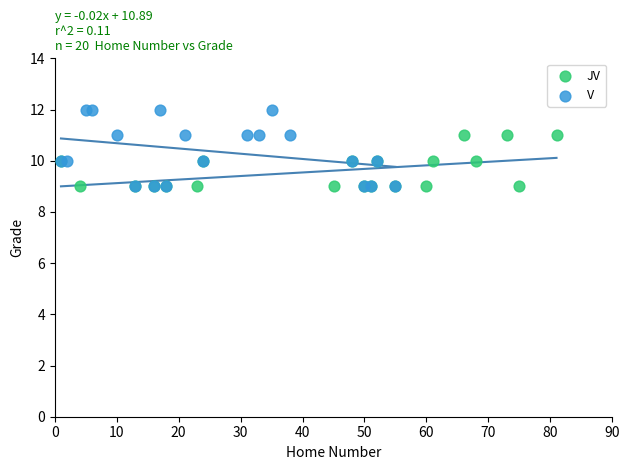

Which series contains the highest Y value?

V